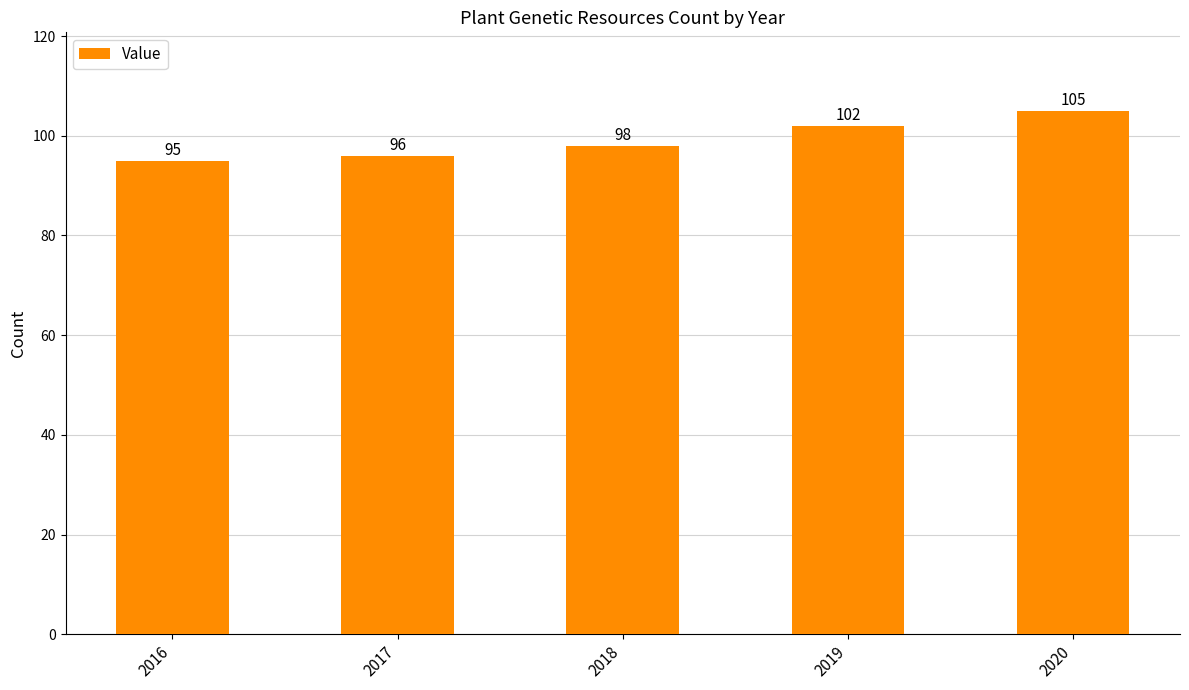

Reading left to right, extract all data points from this chart.

2016=95	2017=96	2018=98	2019=102	2020=105